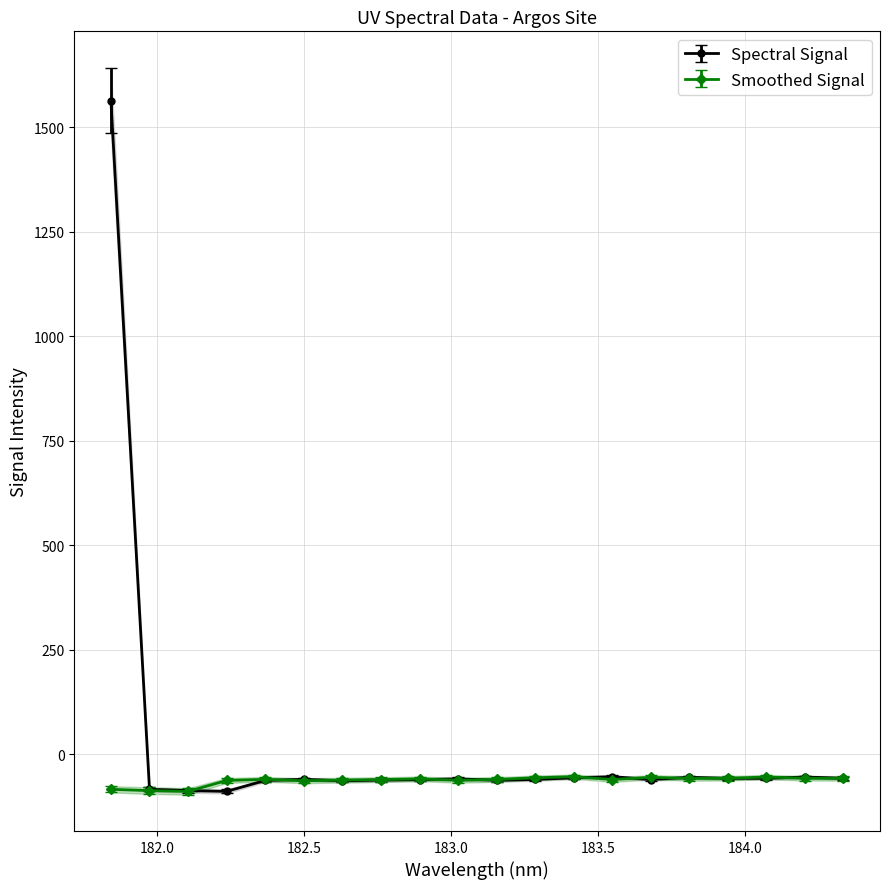

What is the sum of all Smoothed Signal values?

-1257.9